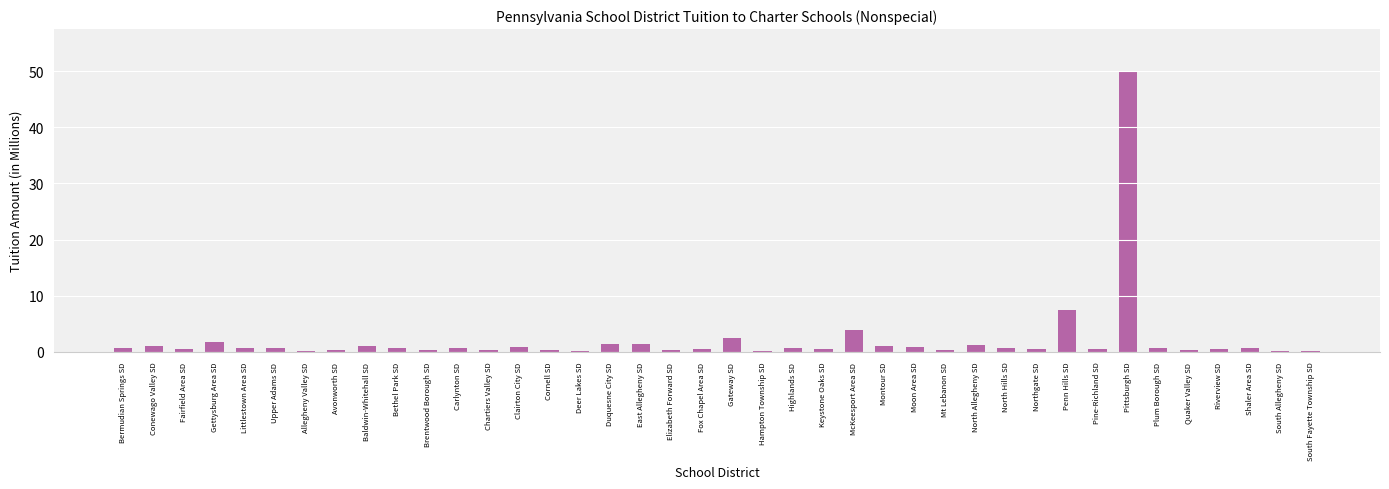

What is the difference between the values at East Allegheny SD and Shaler Area SD?

0.6